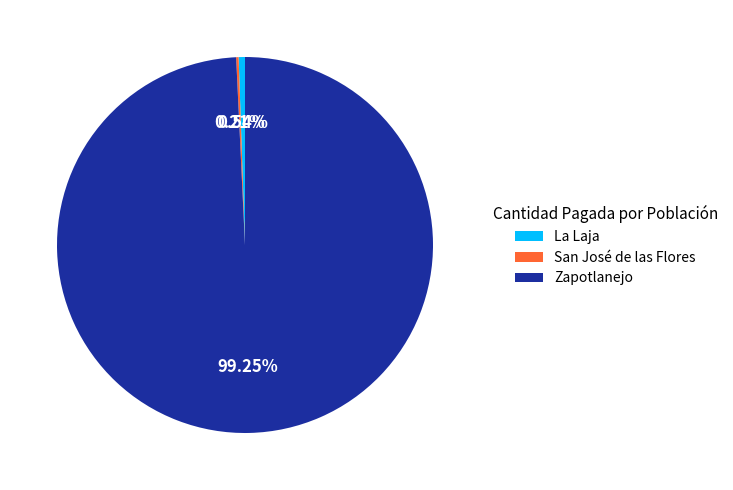

Is there any slice that represents more than half of the pie?

Yes